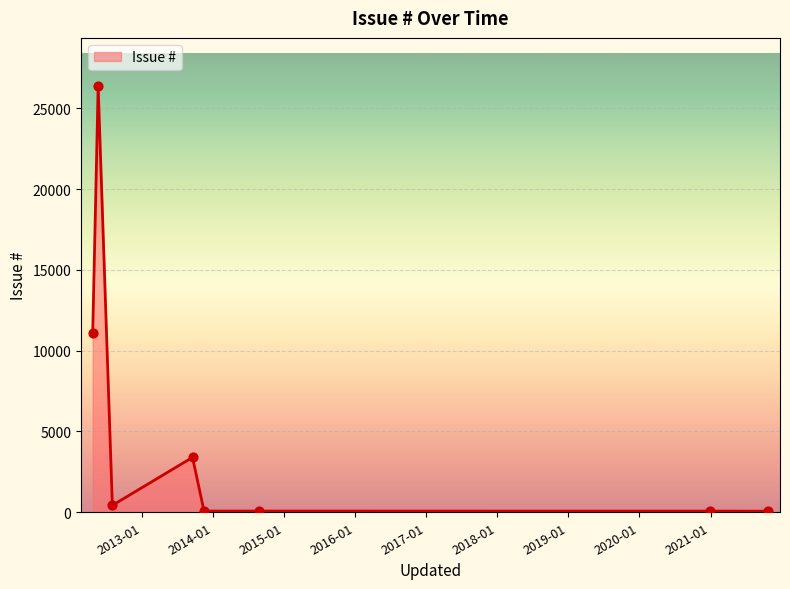

Between 2014-08-25 and 2012-05-21, which is larger?

2012-05-21